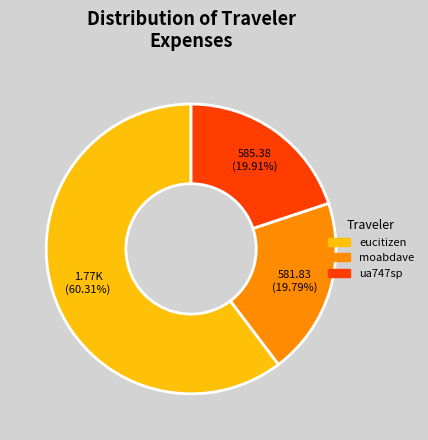

To the nearest percent, what is the average slice percentage?

33%